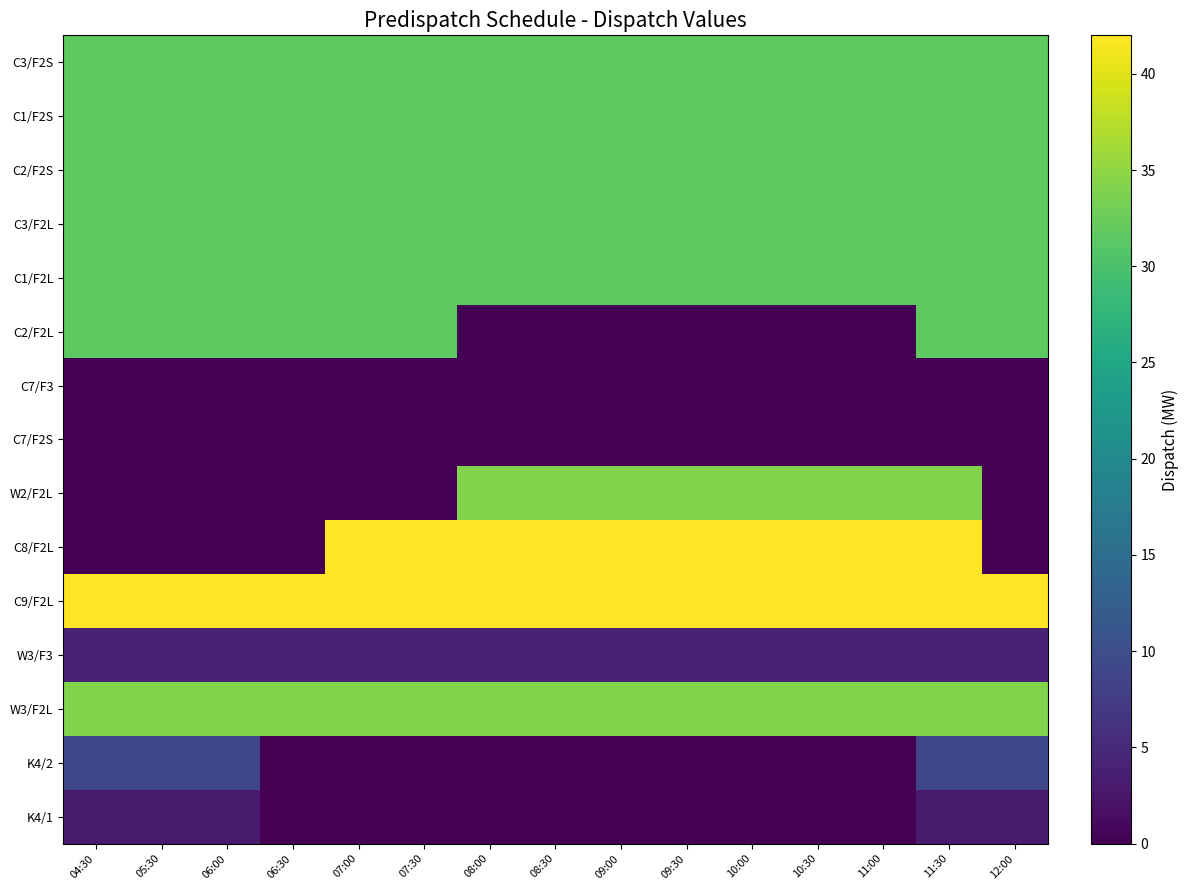

What is the total value across all series at 06:00?

281.0